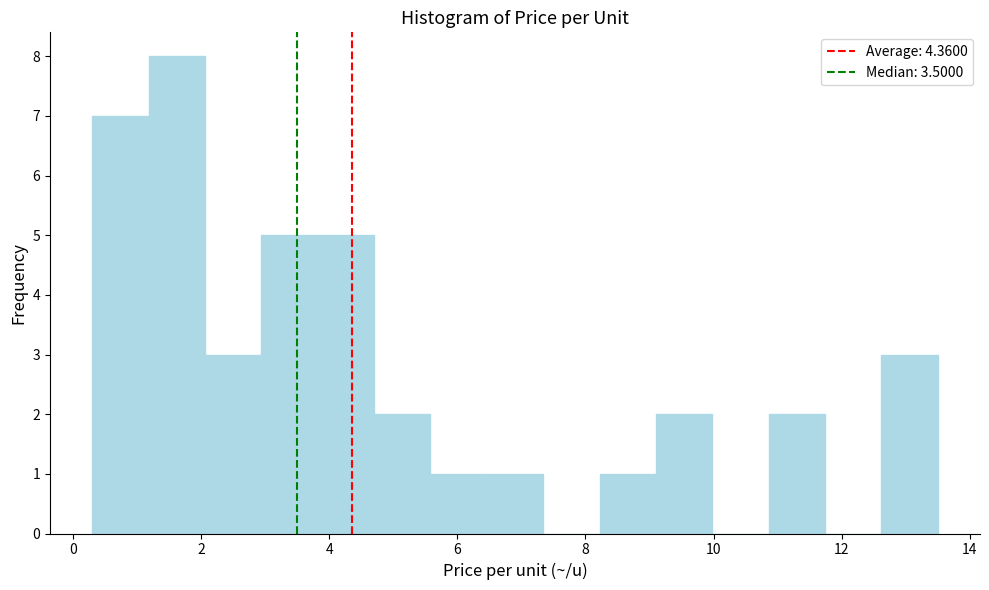

Reading left to right, transcribe this chart: for each bar, give the range it covers on the x-axis and its height. Neither the bar edges nor the heights are printed on the chart, so give them approximately, as read against the axes.

0.30 to 1.18: 7
1.18 to 2.06: 8
2.06 to 2.94: 3
2.94 to 3.82: 5
3.82 to 4.70: 5
4.70 to 5.58: 2
5.58 to 6.46: 1
6.46 to 7.34: 1
7.34 to 8.22: 0
8.22 to 9.10: 1
9.10 to 9.98: 2
9.98 to 10.86: 0
10.86 to 11.74: 2
11.74 to 12.62: 0
12.62 to 13.50: 3